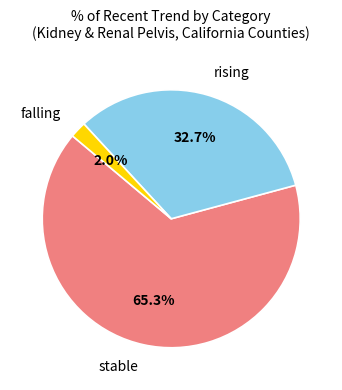

To the nearest percent, what portion does rising represent?

33%